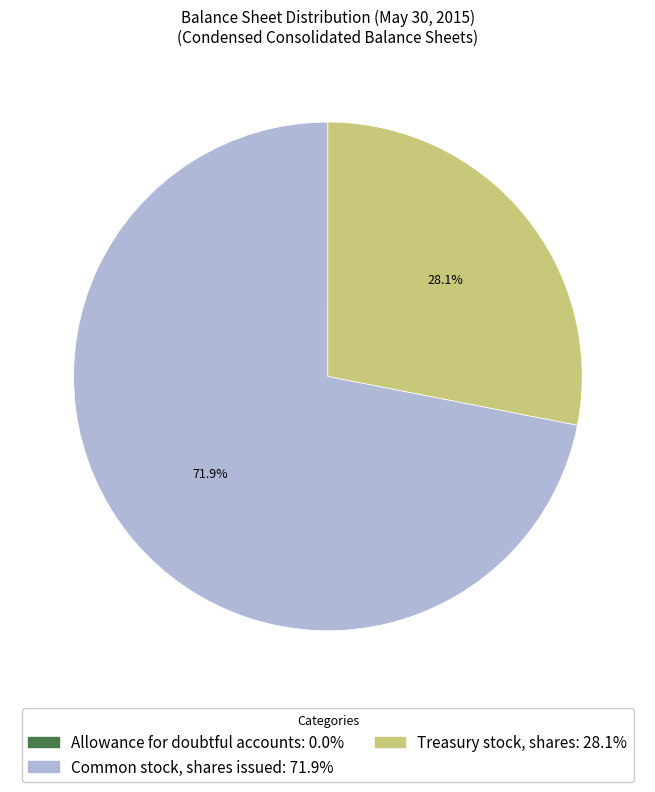

What is the ratio of the value at Treasury stock, shares to the value at Common stock, shares issued?

0.4